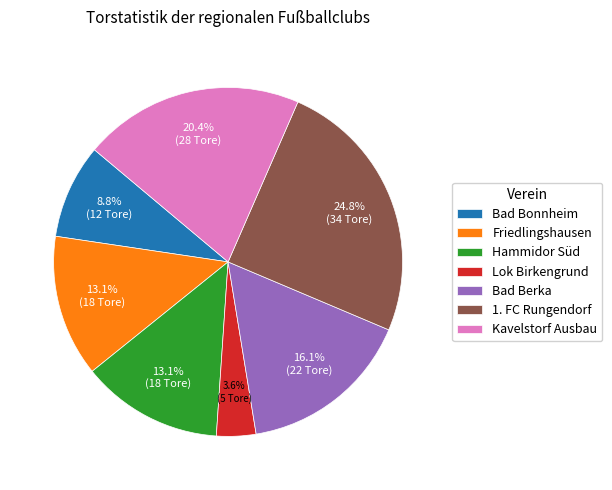

Which slice is the largest?

1. FC Rungendorf